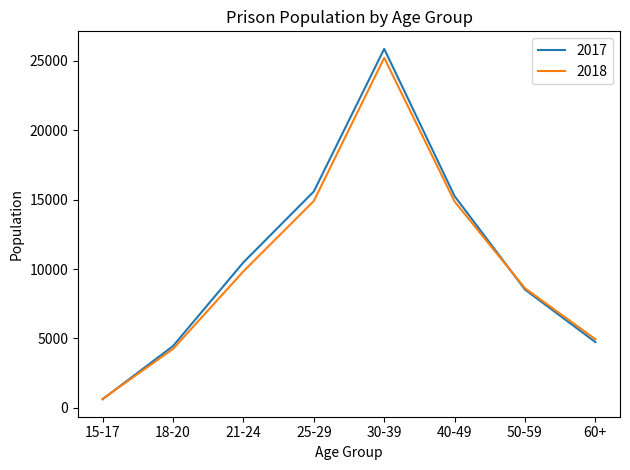

The value of 2018 at 60+ is 1980. True or false?

False